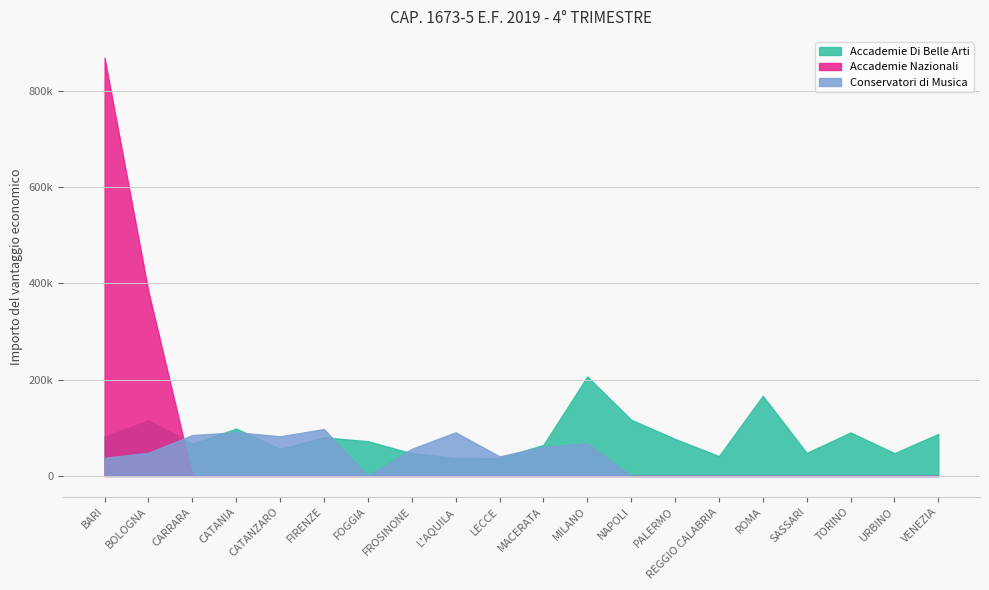

Rank the series at REGGIO CALABRIA from lowest to highest value.

Accademie Nazionali, Conservatori di Musica, Accademie Di Belle Arti